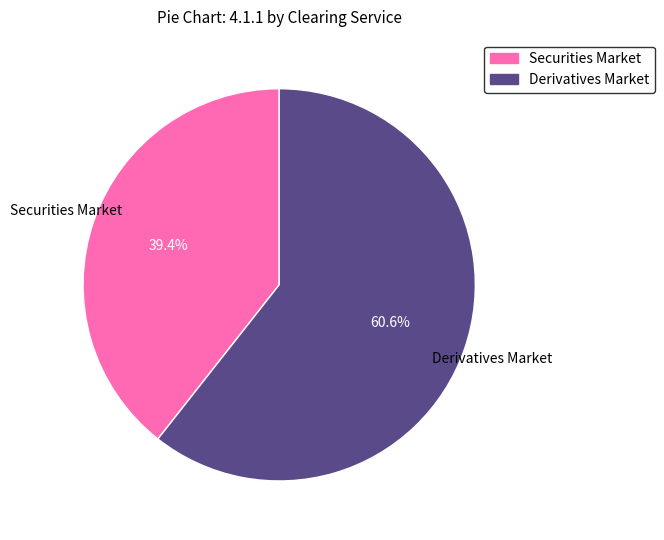

What is the smallest slice in the pie chart?

Securities Market